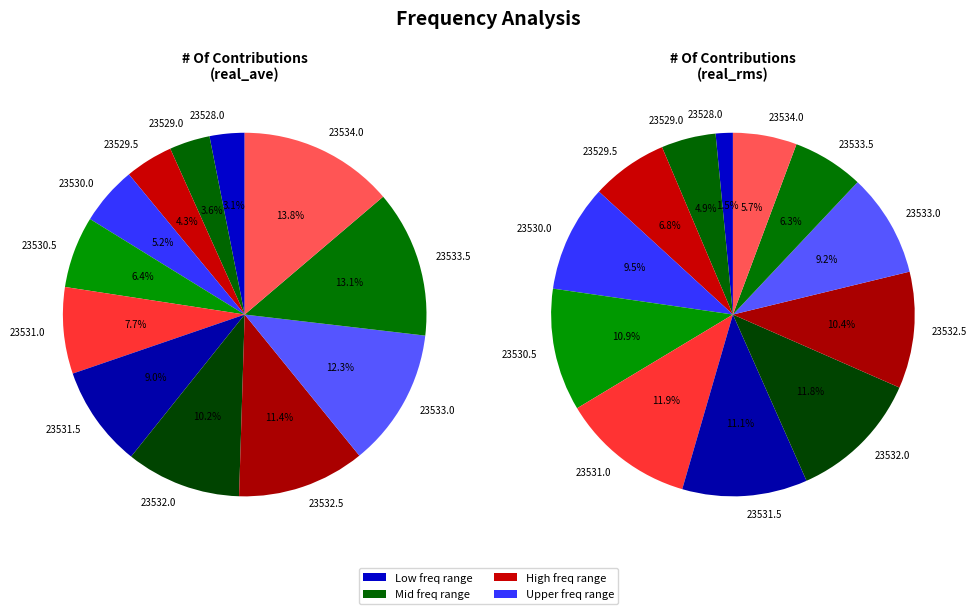

Count the number of slices in the pie.

12